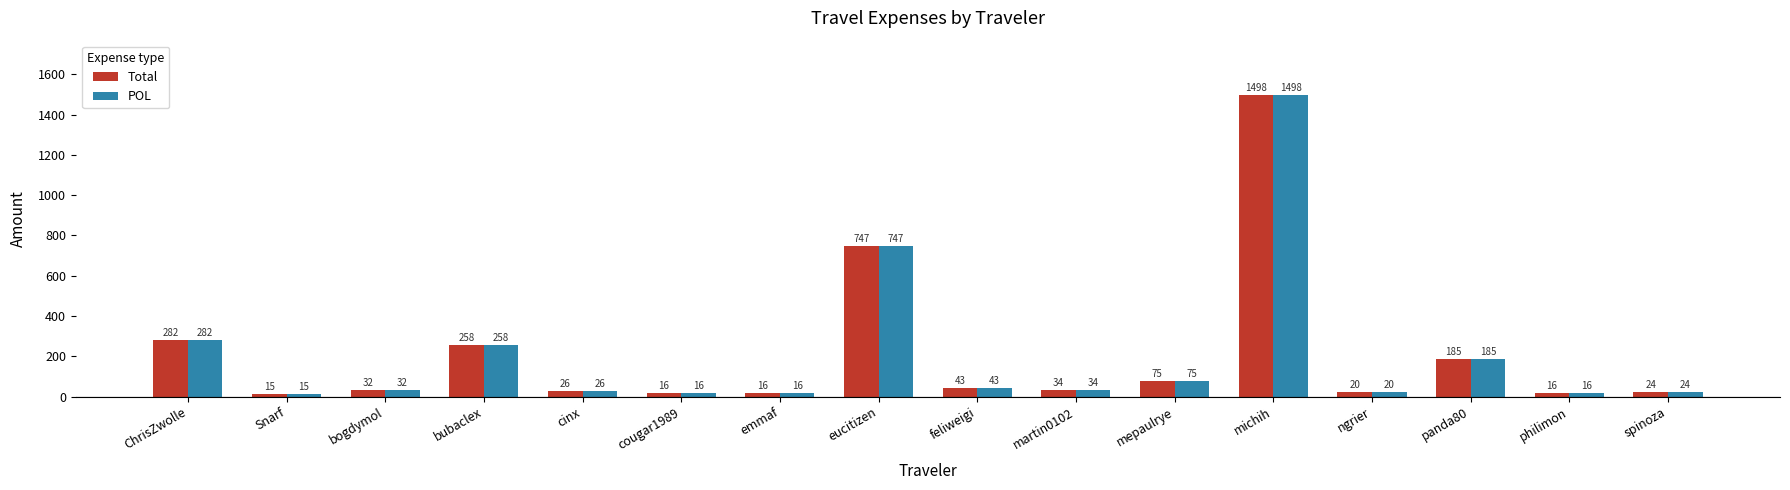

How many bars are there in each group?

2